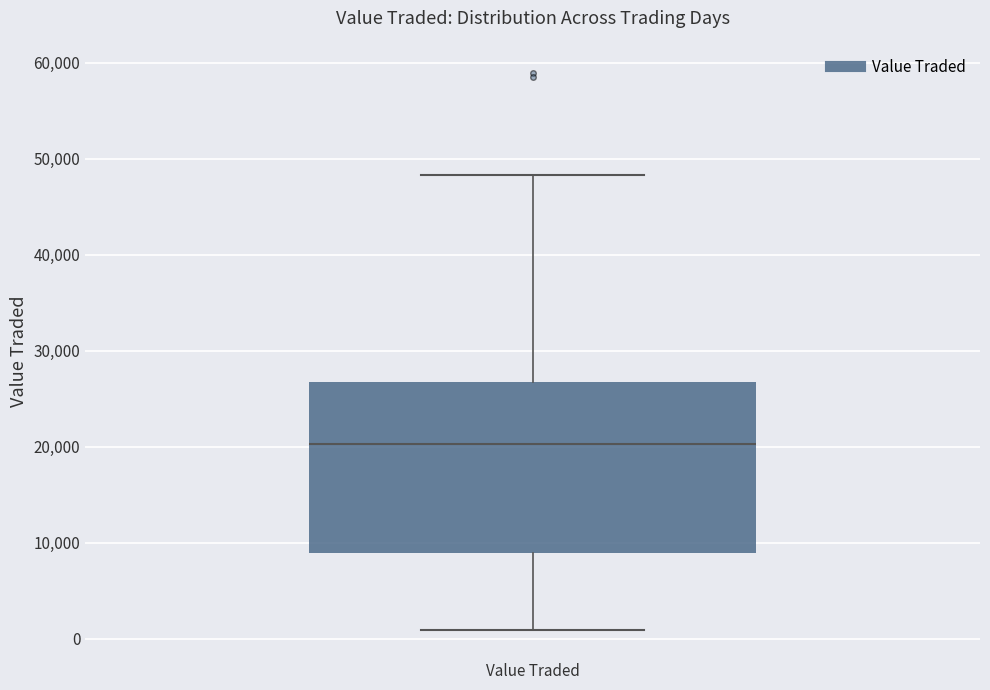

Transcribe this box plot: give where the median line is, the range the box spans, and where the two whiskers end, as read against the y-axis. The values are not printed on the chart, so give them approximately, as read against the axis.

median 20000, box 9000 to 27000, whiskers 1000 to 48000